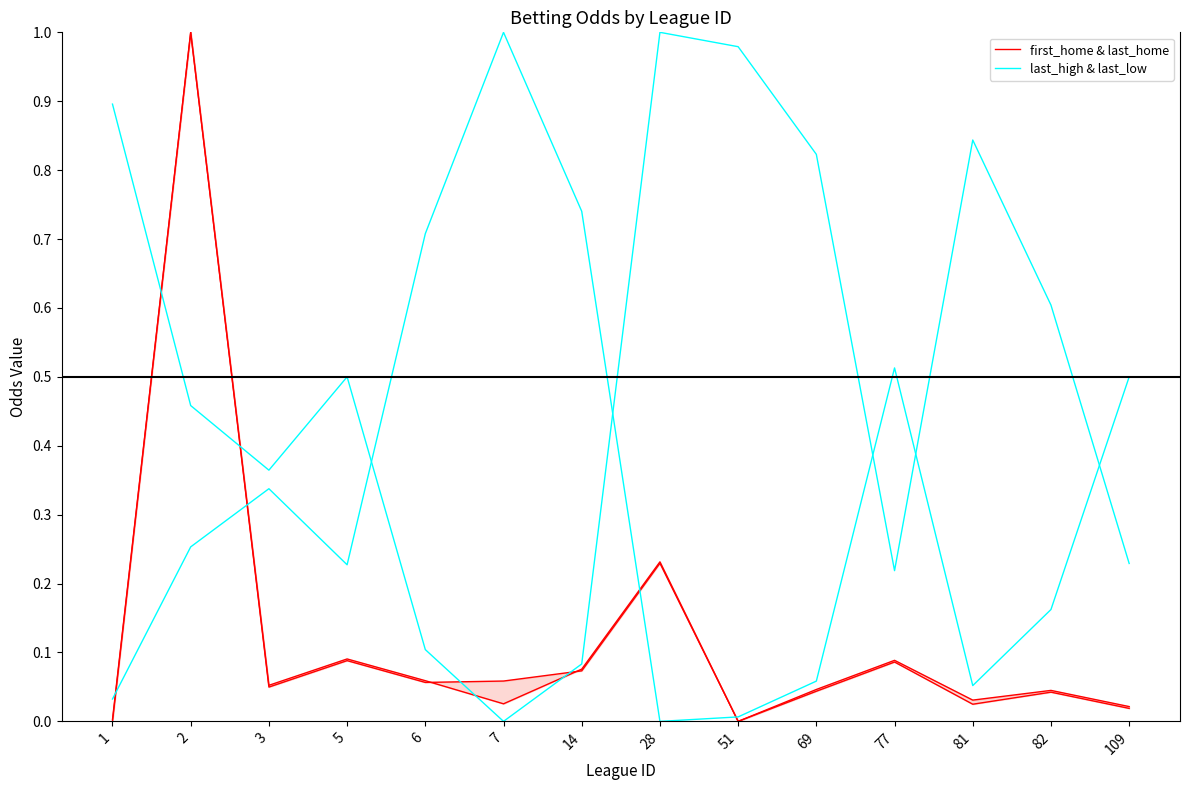

Which series has the widest spread of values?

first_home & last_home